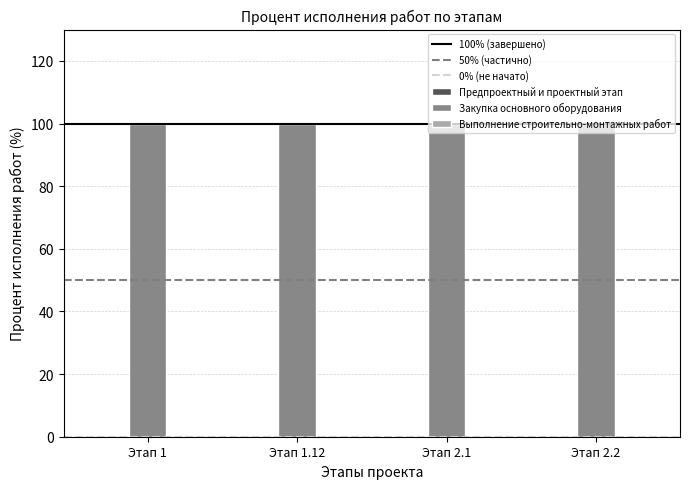

Is it true that Выполнение строительно-монтажных работ equals 0 at 2.2.?

True